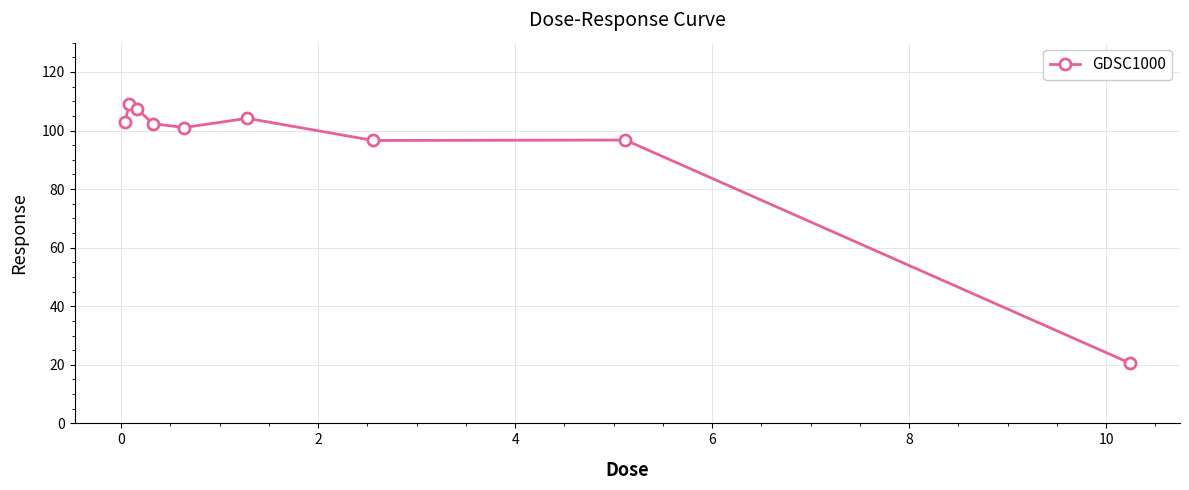

What is the average value?

93.4